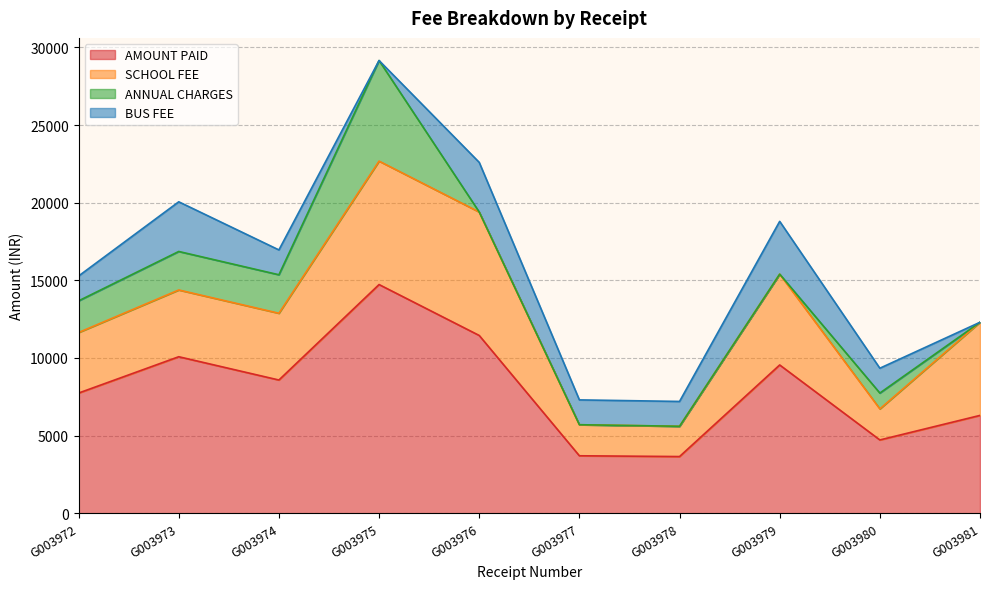

Between G003975 and G003973, which is larger?

G003975